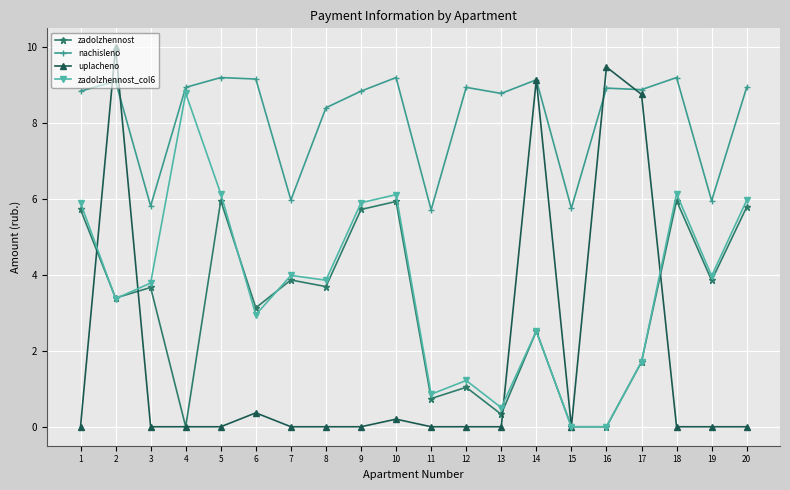

The nachisleno series shows 13.6 at 8. True or false?

False